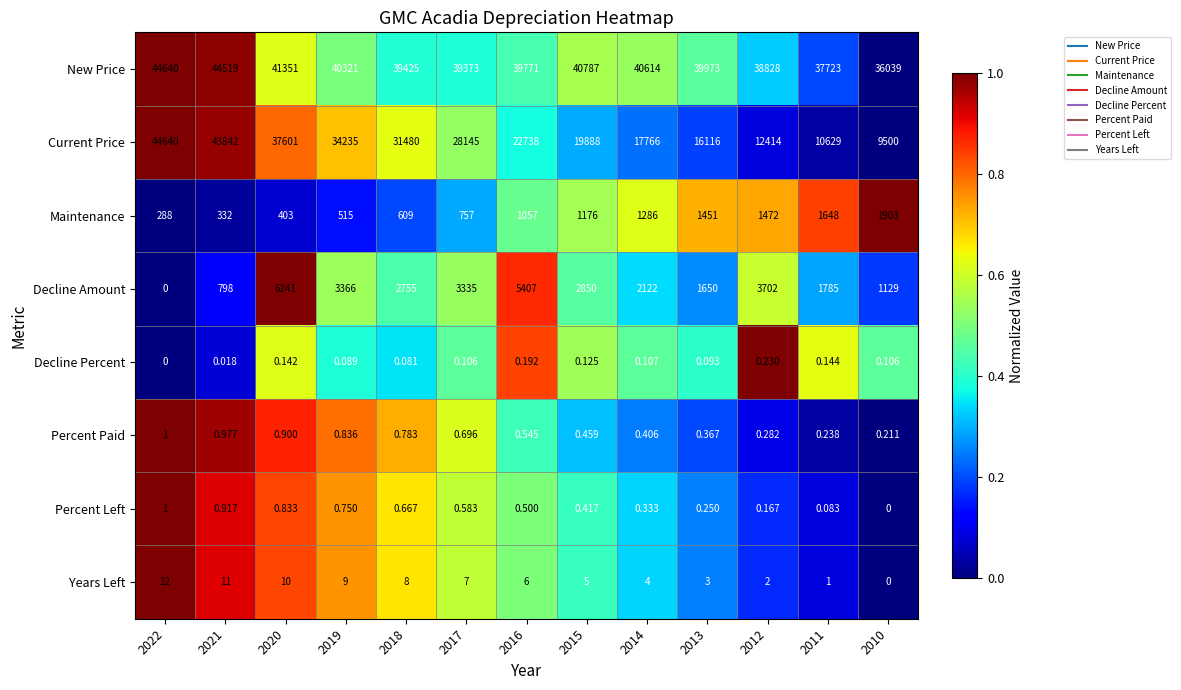

What is the difference between the highest and lowest values at 2013?

39972.9